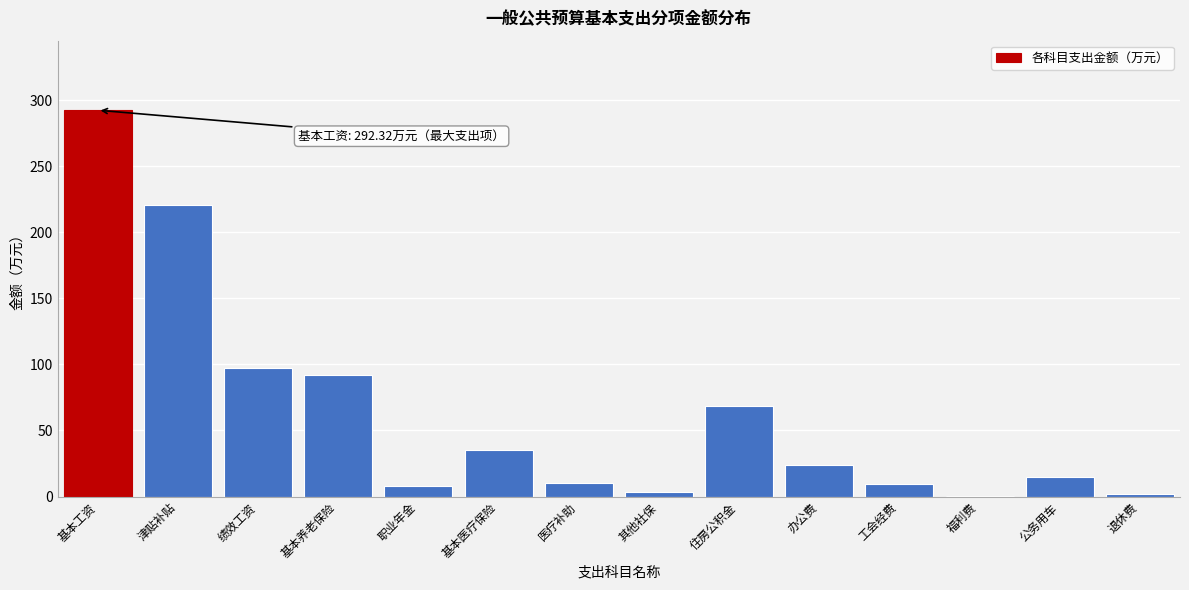

Which has a higher value, 基本医疗保险 or 基本工资?

基本工资